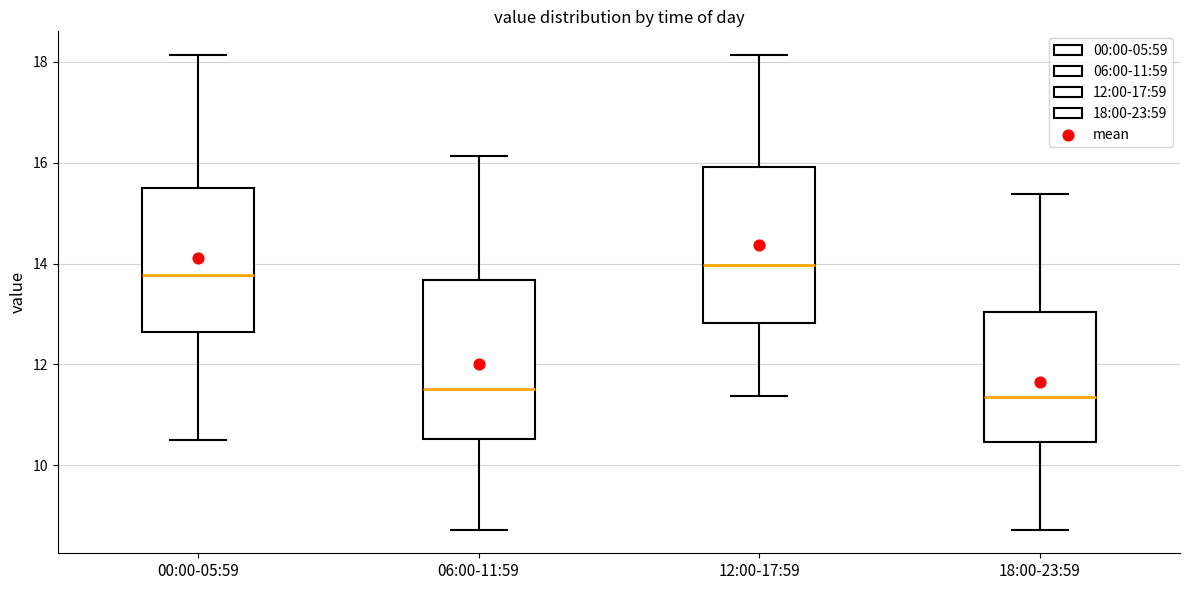

Reading left to right, transcribe this box plot: for each box, give where its median line is, the range the box spans, and where its two whiskers end, as read against the y-axis. The values are not printed on the chart, so give them approximately, as read against the axis.

00:00-05:59: median 13.8, box 12.6 to 15.6, whiskers 10.6 to 18.2
06:00-11:59: median 11.6, box 10.6 to 13.6, whiskers 8.8 to 16.2
12:00-17:59: median 14.0, box 12.8 to 16.0, whiskers 11.4 to 18.2
18:00-23:59: median 11.4, box 10.4 to 13.0, whiskers 8.8 to 15.4